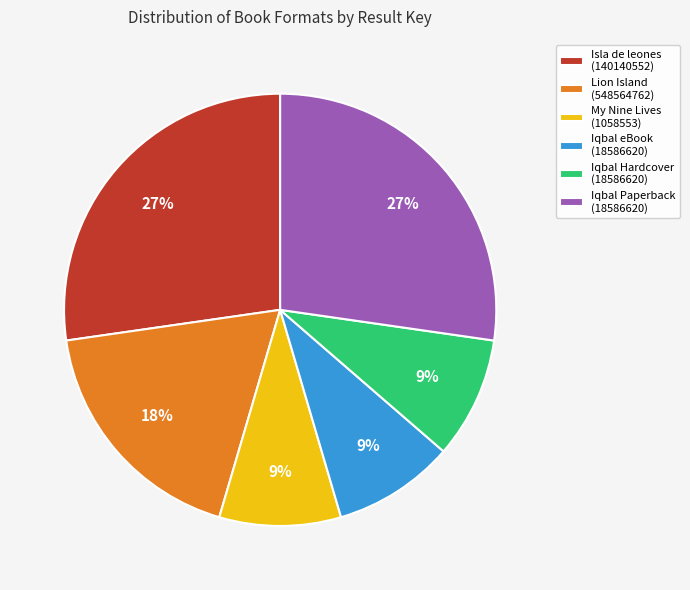

Is it true that Iqbal Paperback (18586620) is 15% of the pie?

False